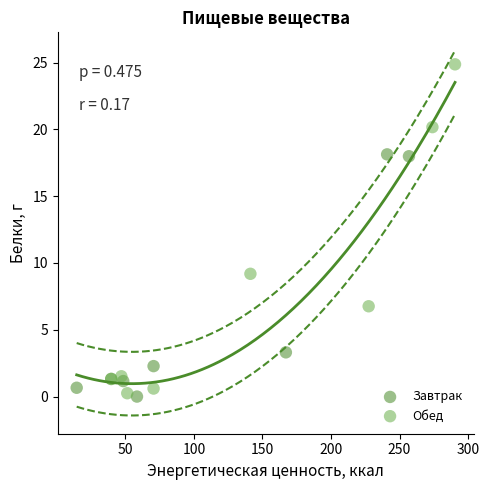

Which series has the largest Y range (max minus min)?

Обед